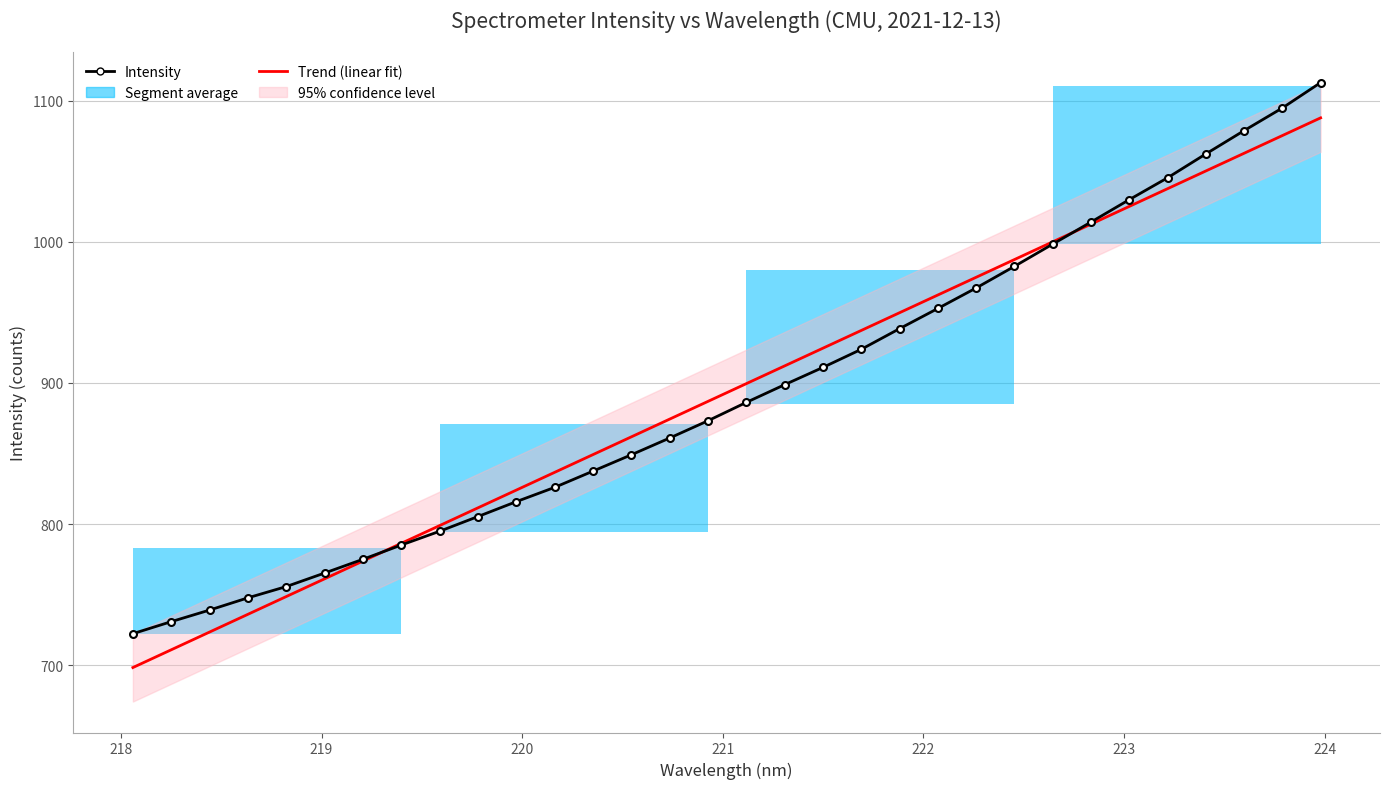

How many intersections are there between Intensity and Trend (linear fit)?

2